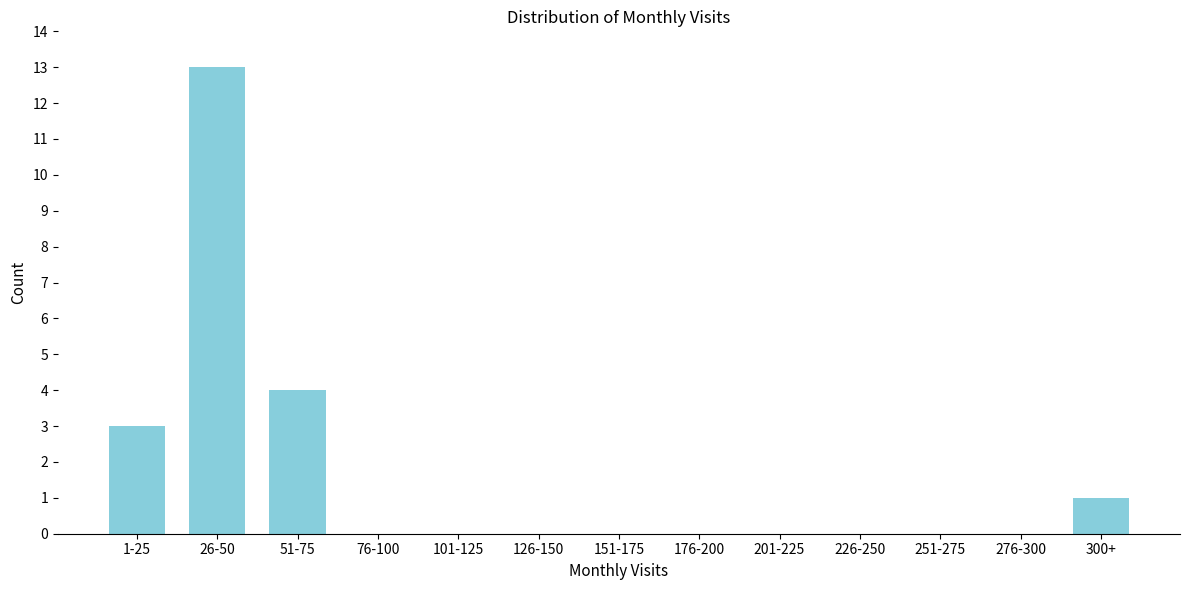

Reading left to right, what are all the values shown in this chart?

1-25=3	26-50=13	51-75=4	76-100=0	101-125=0	126-150=0	151-175=0	176-200=0	201-225=0	226-250=0	251-275=0	276-300=0	300+=1